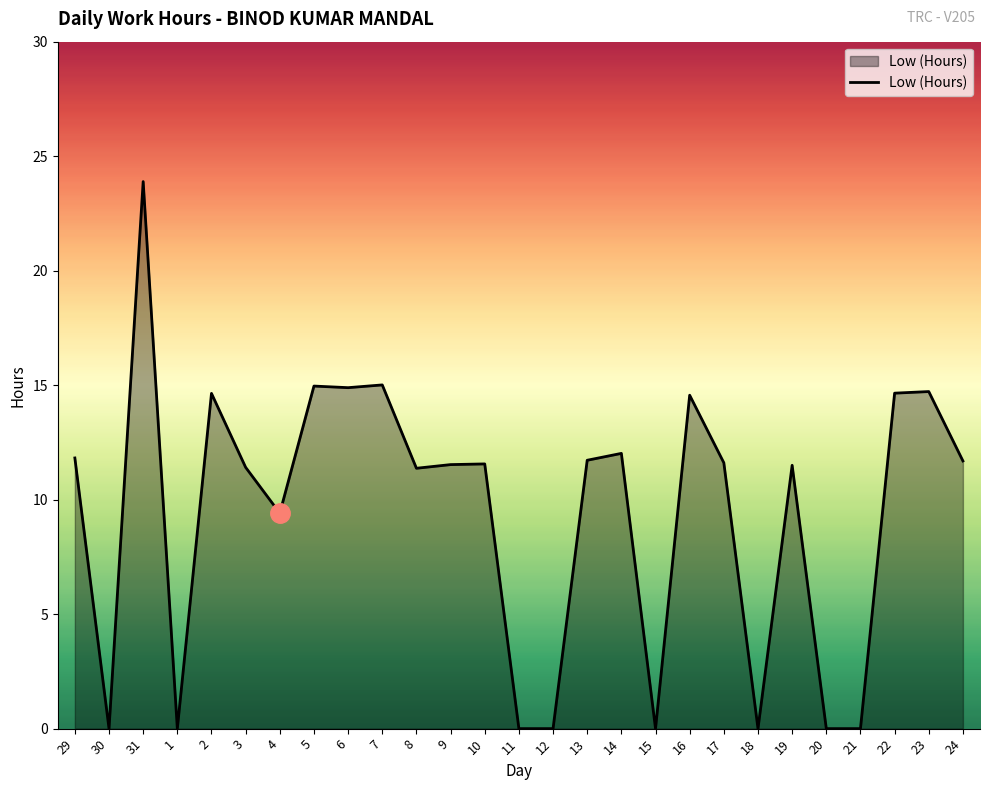

What position from the left is 11?

14